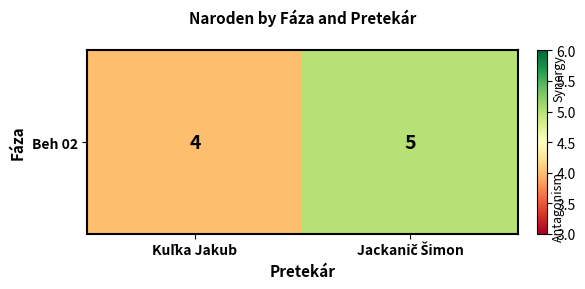

Reading right to left, extract all data points from this chart.

Jackanič Šimon=5	Kuľka Jakub=4